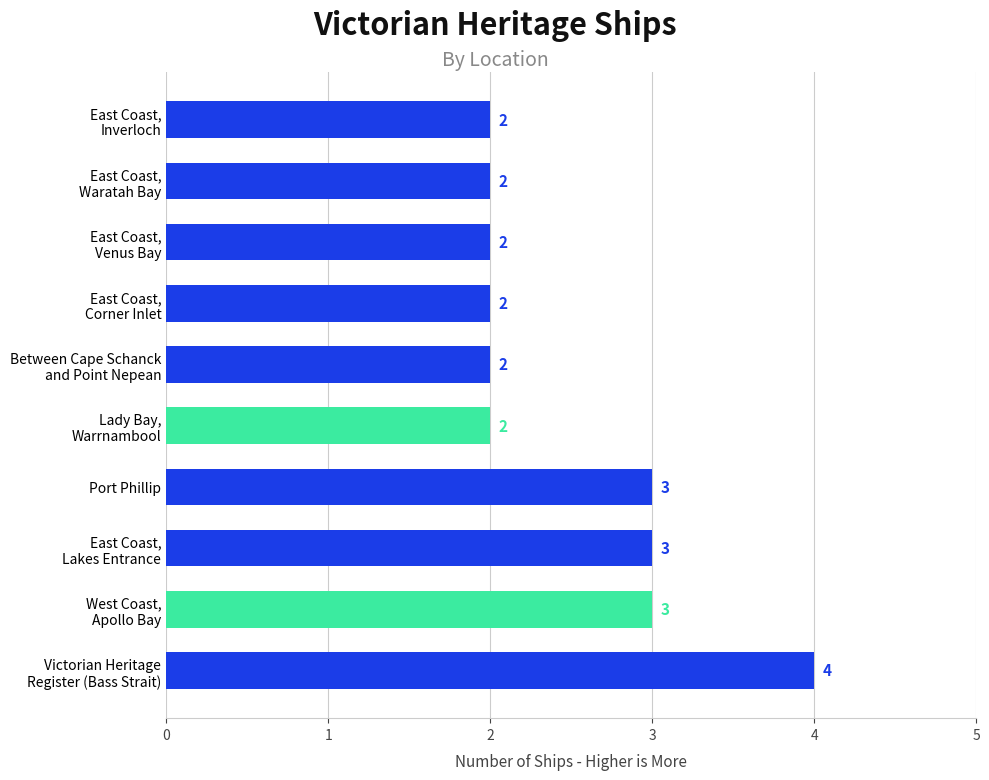

Reading top to bottom, what are all the values shown in this chart?

2	2	2	2	2	2	3	3	3	4